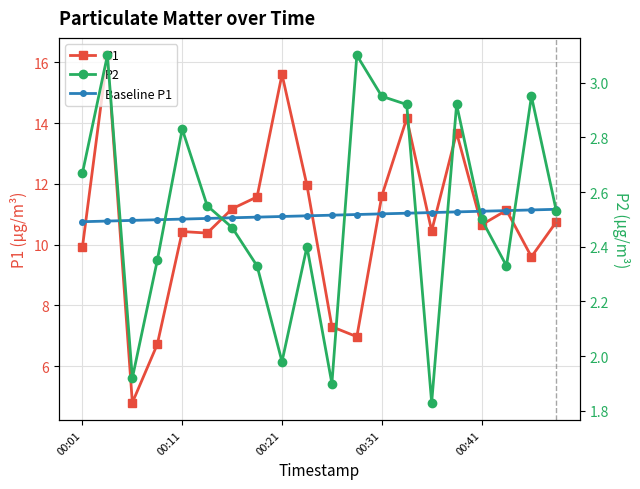

Between 8 and 13, which series saw the biggest shift?

P1